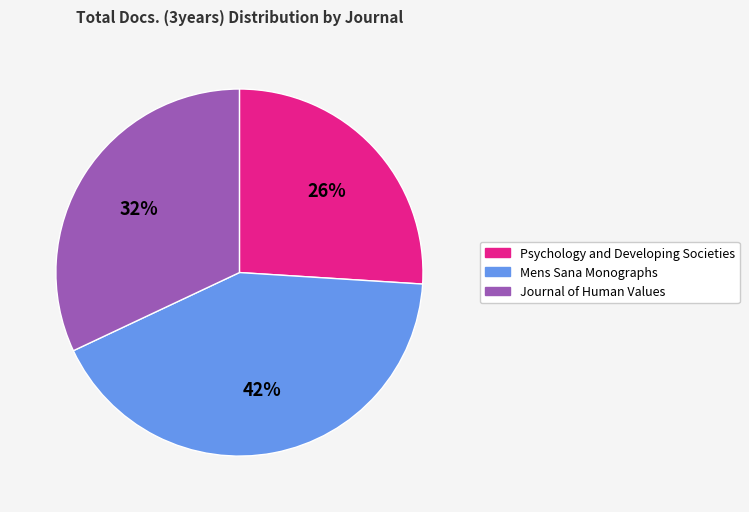

To the nearest percent, what percentage of the pie is Psychology and Developing Societies?

26%